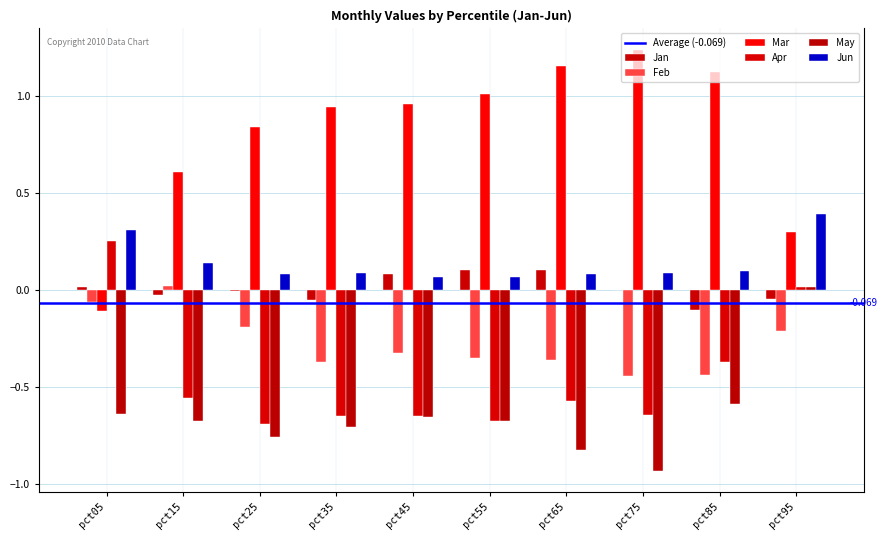

Which category has the lowest value in the Jan series?

pct85